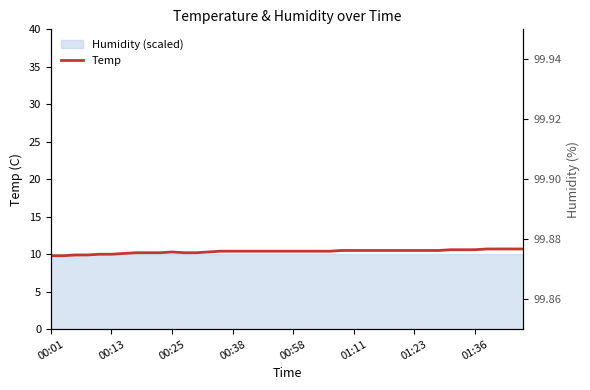

How many lines are shown in the chart?

1